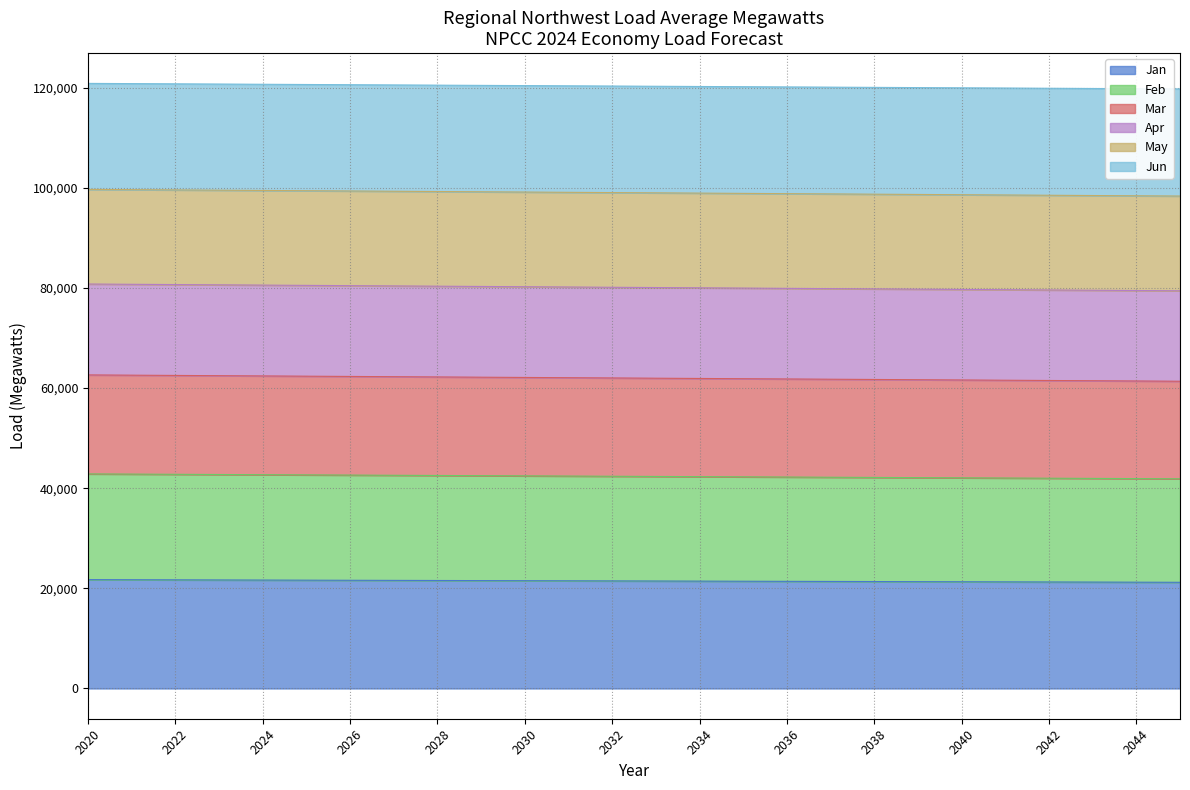

The value of Jan at 2030 is 14564.1. True or false?

False